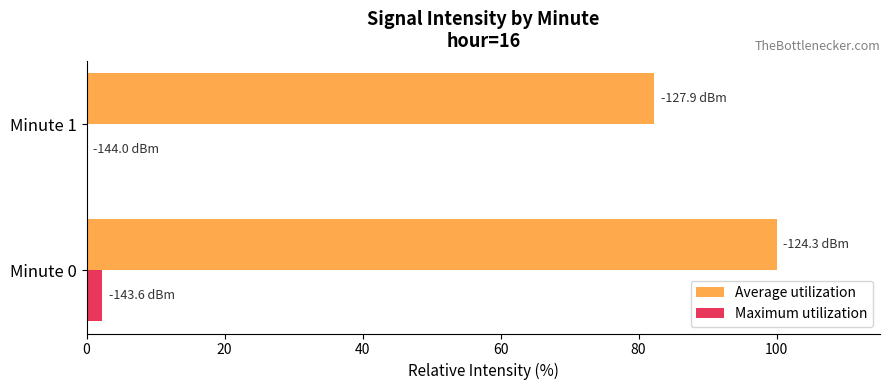

How many distinct data groups are displayed?

2